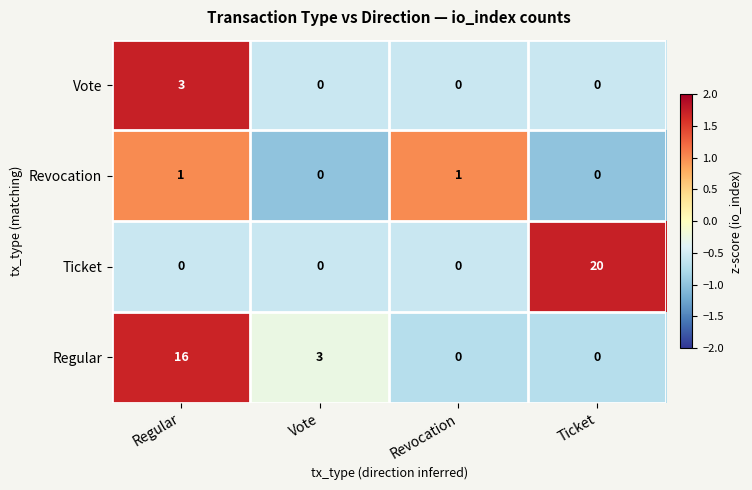

Which series has the largest total across all categories?

Ticket